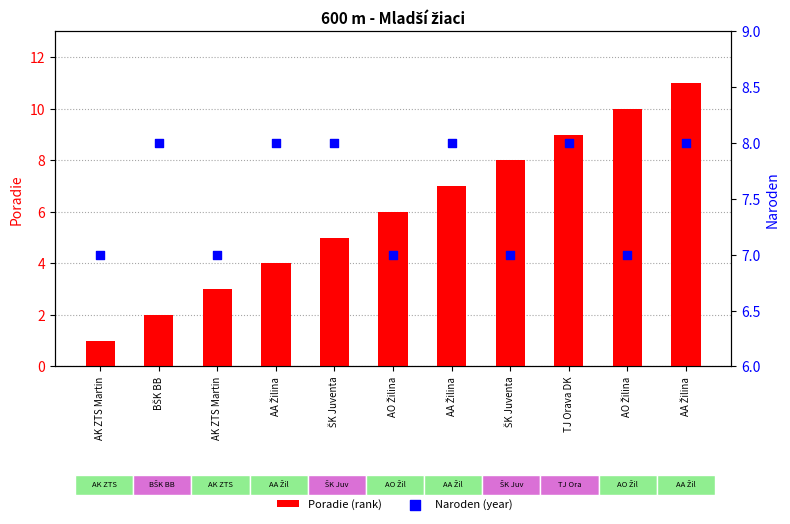

Which series reaches the minimum Y coordinate?

Poradie (rank)